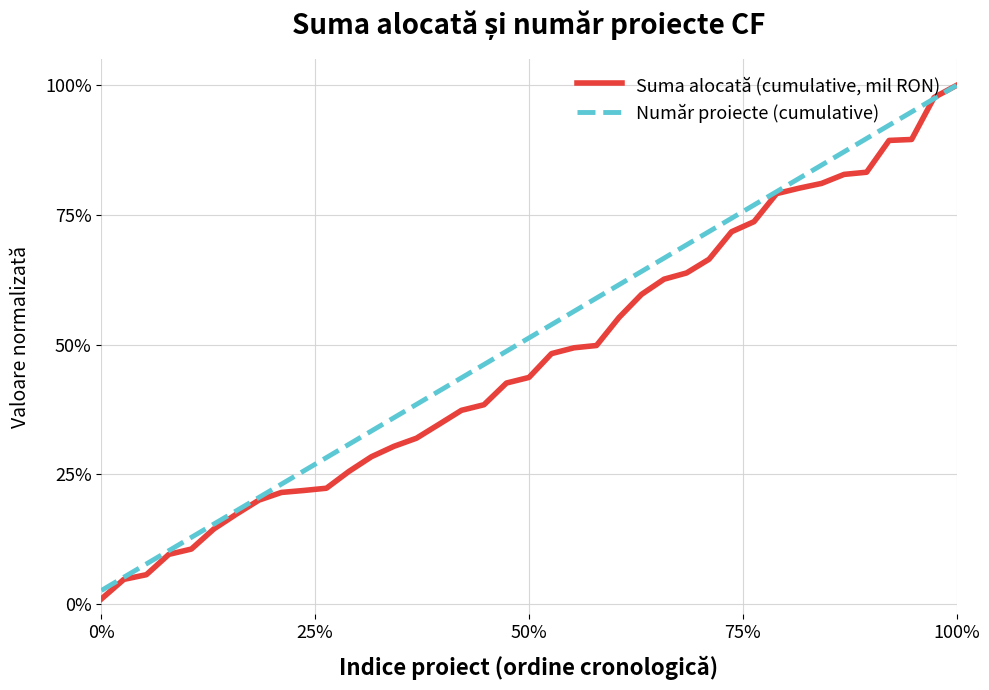

True or false: Număr proiecte (cumulative) and Suma alocată (cumulative, mil RON) intersect in this chart.

True